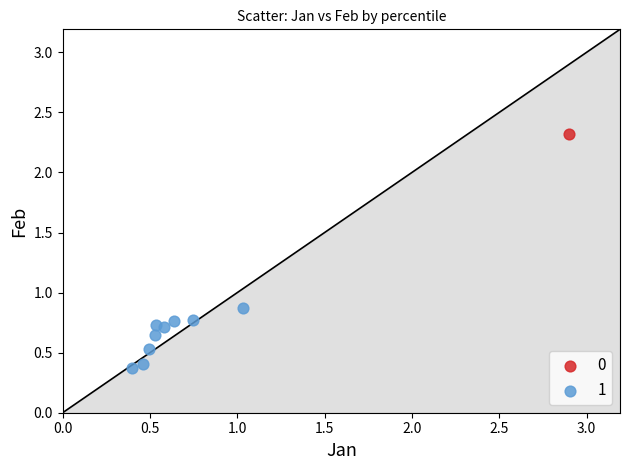

What are all the series names shown in the legend?

0, 1